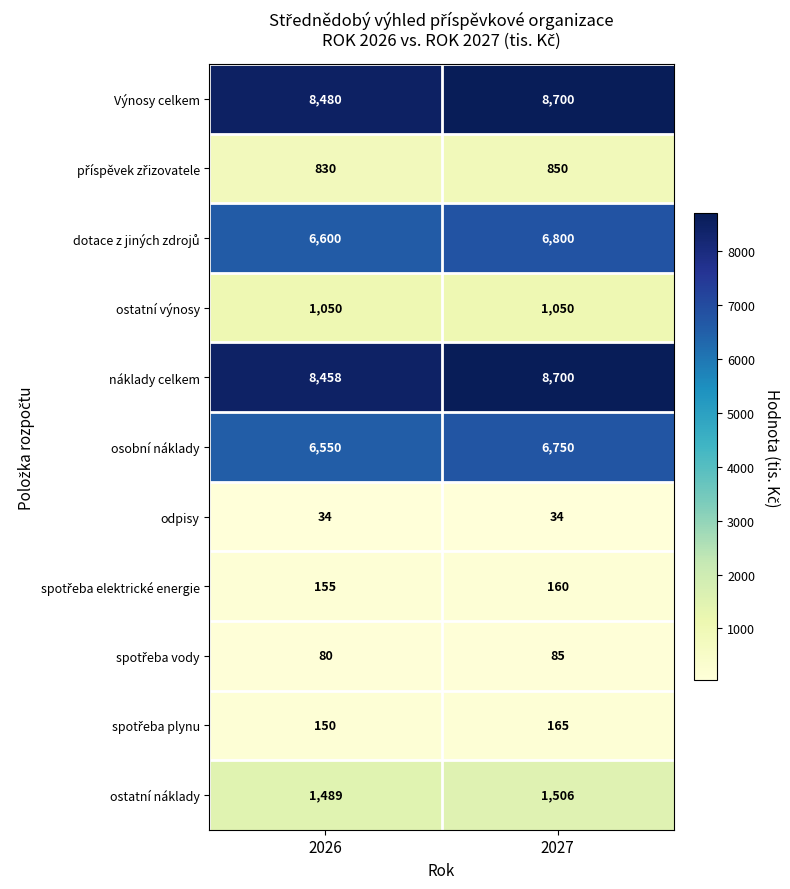

What is the smallest value displayed?

34